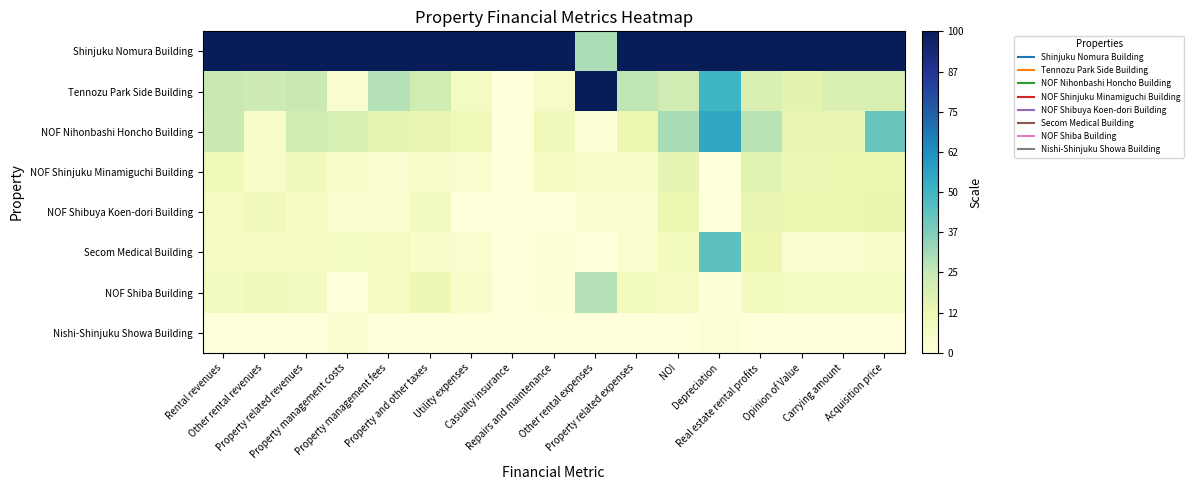

At which category is the sum across all series the highest?

Depreciation